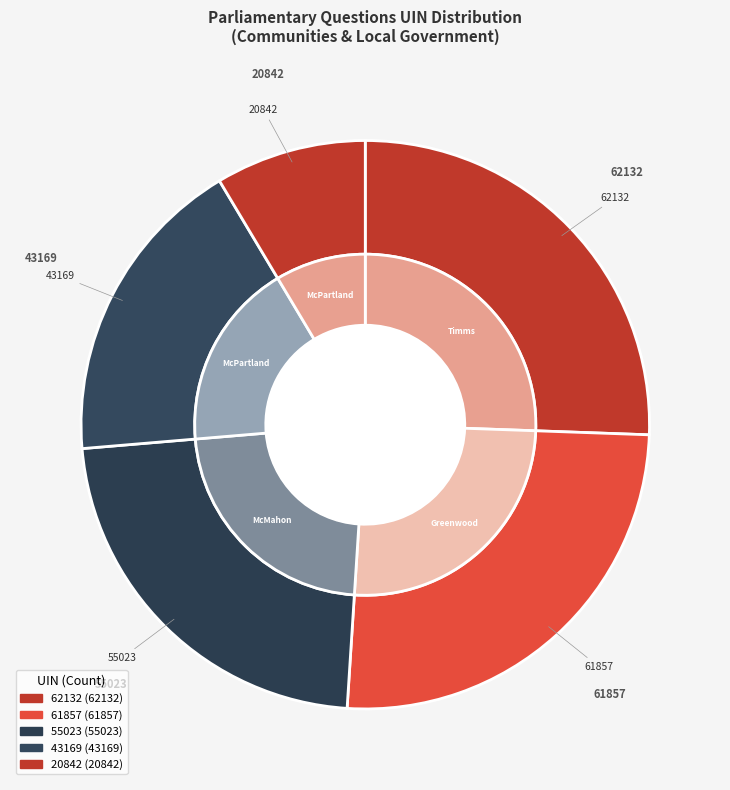

Is it true that 43169 is 6% of the pie?

False